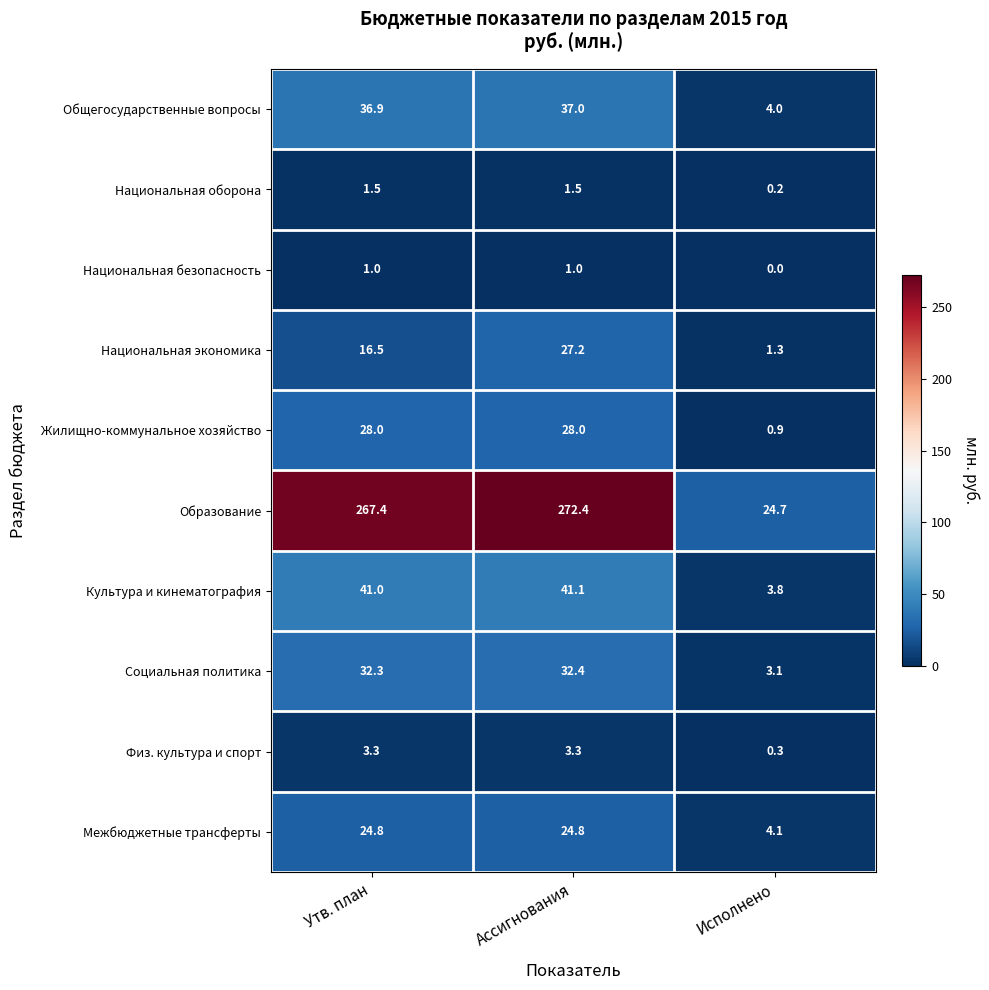

Which series has the widest spread of values?

Образование